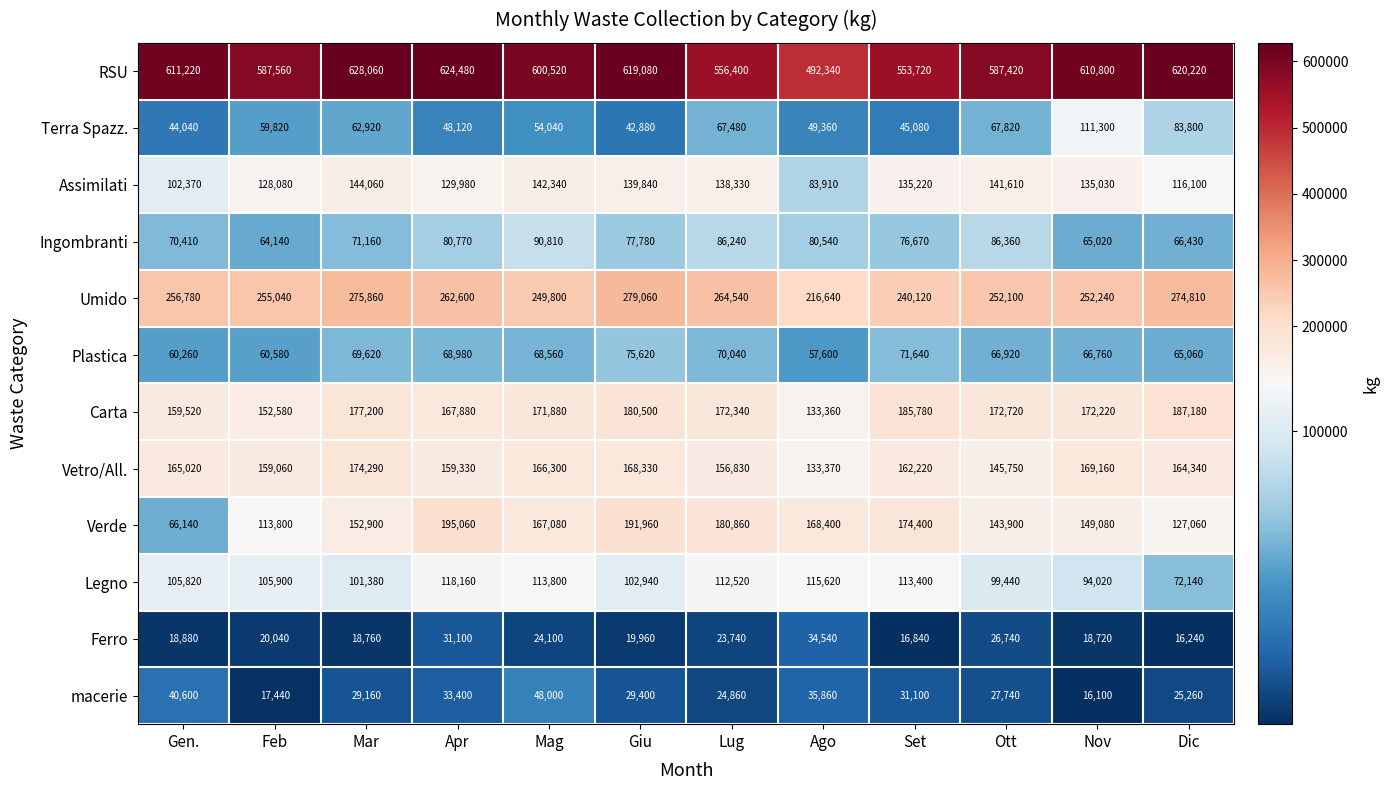

What is the sum of the Carta values at Ott and Giu?

353220